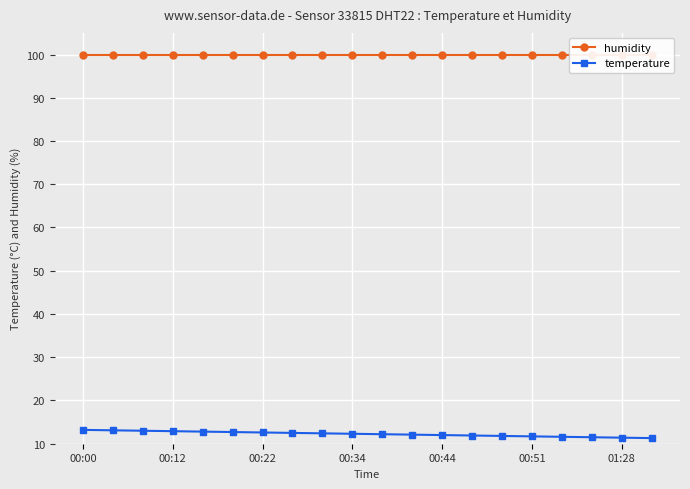

Is it true that humidity equals 99.9 at 10?

True